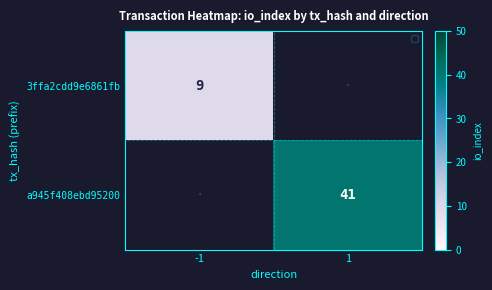

The a945f408ebd95200 series shows 25 at 1. True or false?

False